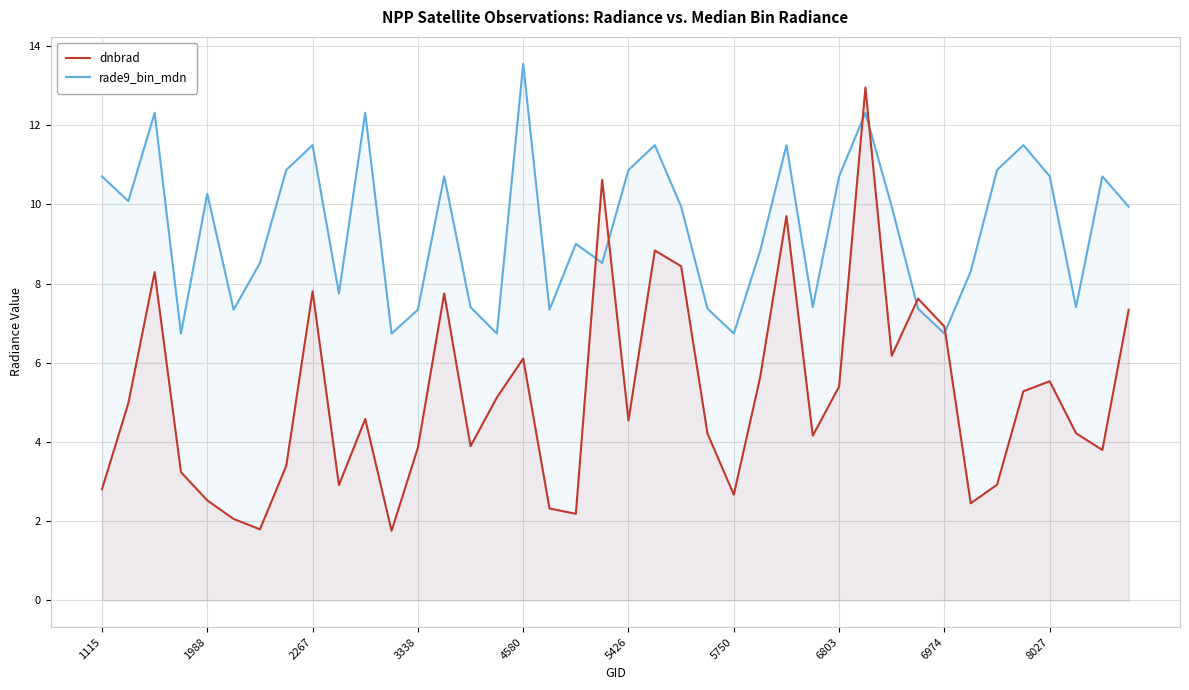

Rank the series by their average value, from lowest to highest.

dnbrad, rade9_bin_mdn